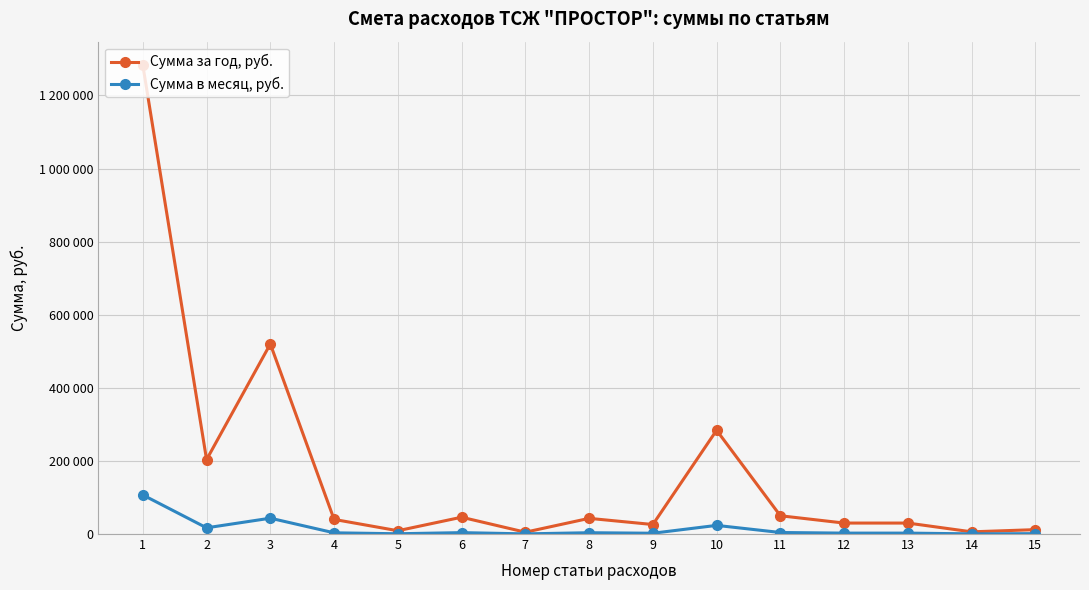

What are all the series names shown in the legend?

Сумма за год, руб., Сумма в месяц, руб.